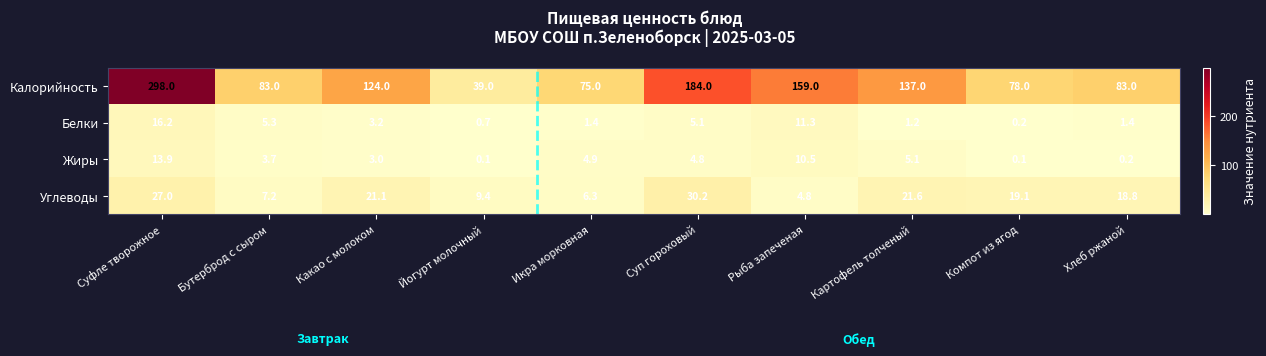

Rank the categories by Углеводы value from lowest to highest.

Рыба запеченая, Икра морковная, Бутерброд с сыром, Йогурт молочный, Хлеб ржаной, Компот из ягод, Какао с молоком, Картофель толченый, Суфле творожное, Суп гороховый